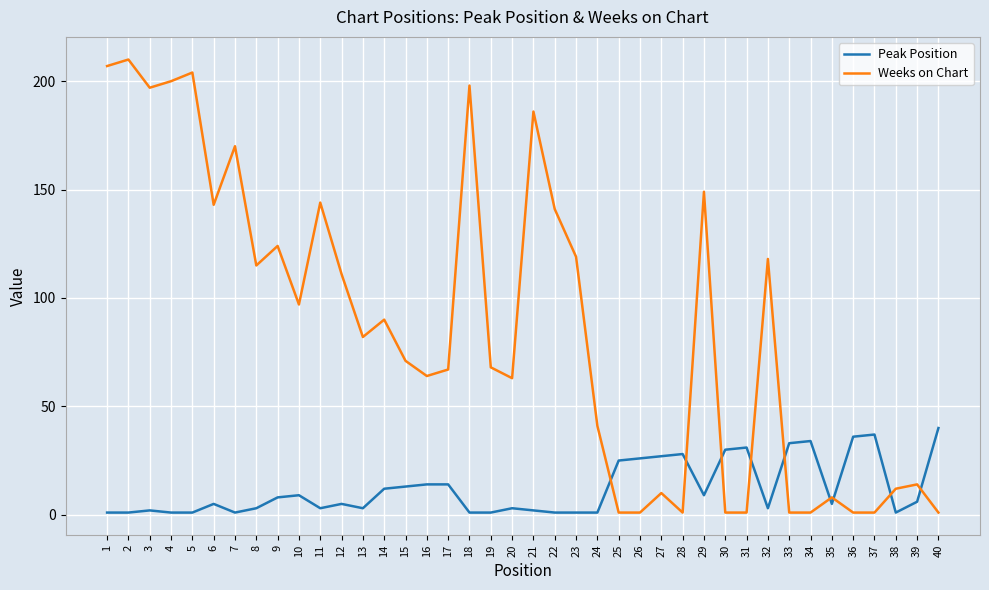

What is the sum of all Peak Position values?

477